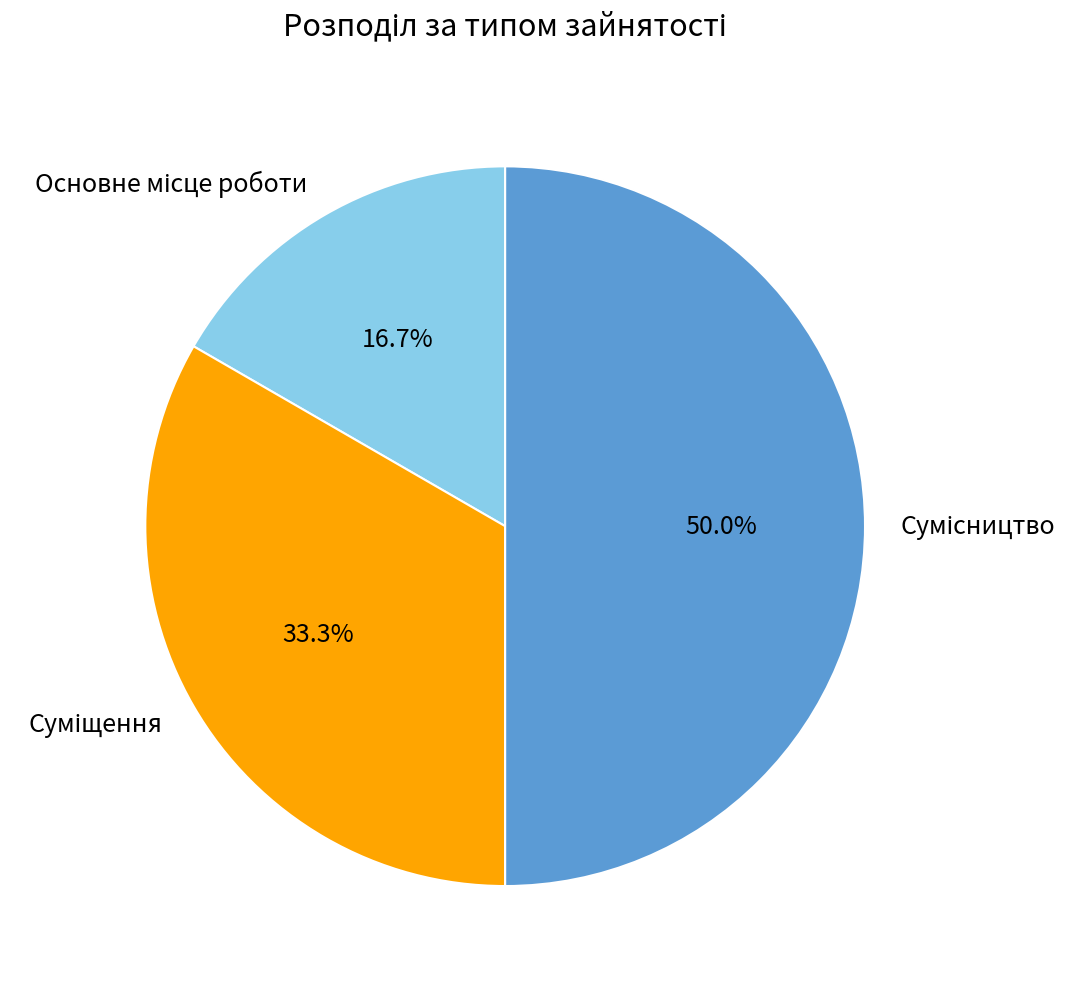

Count the number of slices in the pie.

3